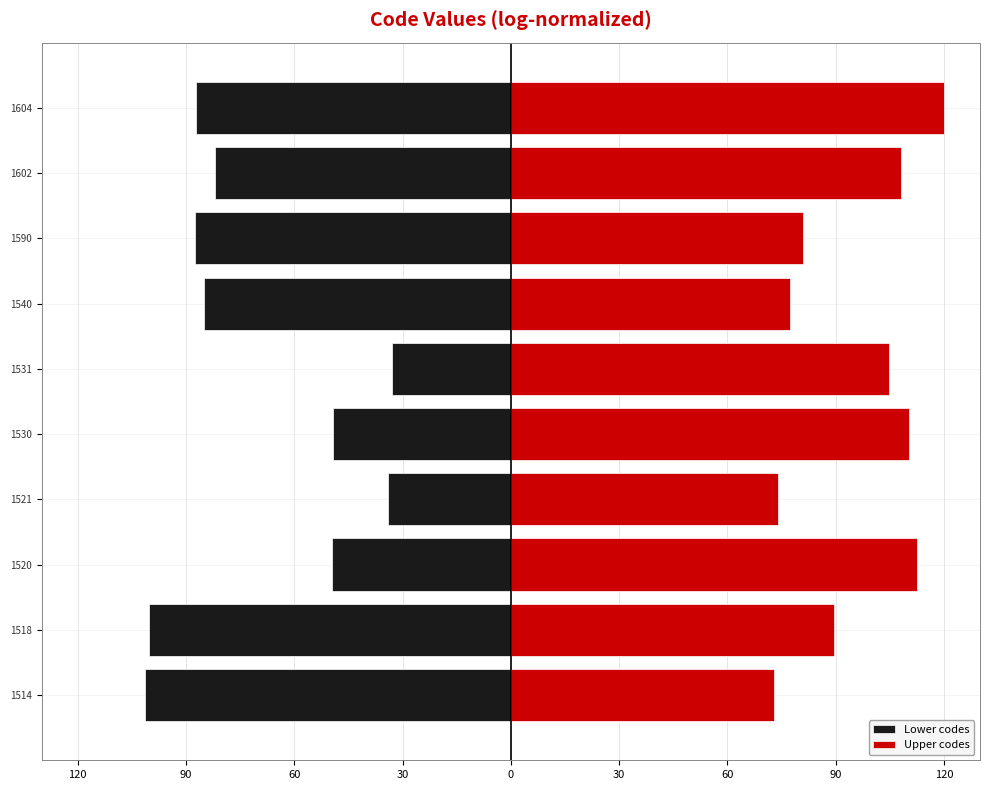

List the series in order of their overall mean, highest first.

Upper codes, Lower codes